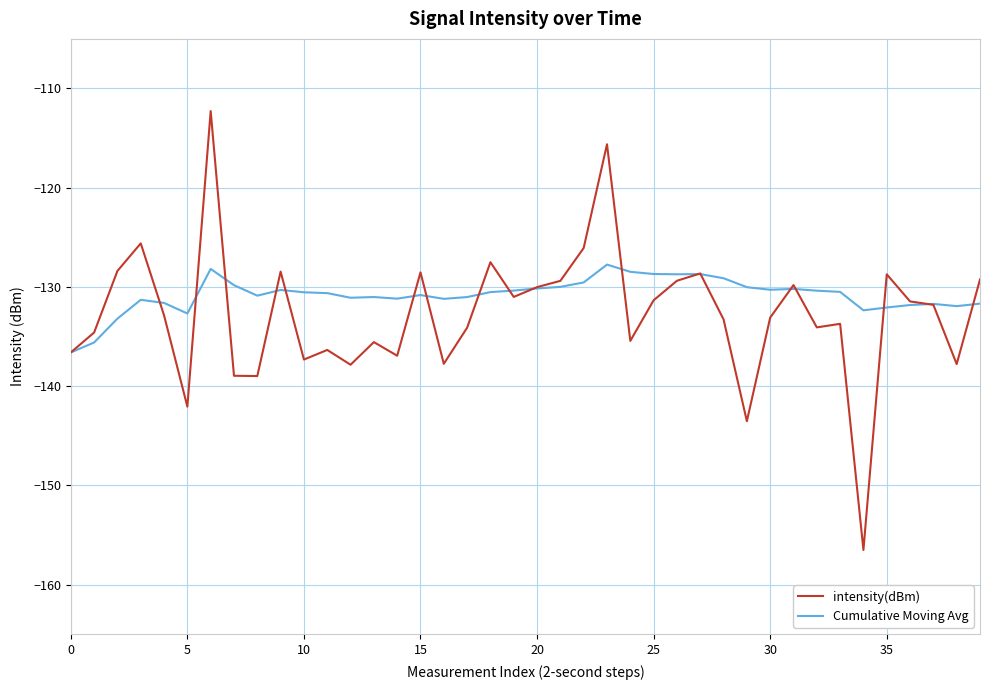

List the series in order of their peak value, highest first.

intensity(dBm), Cumulative Moving Avg